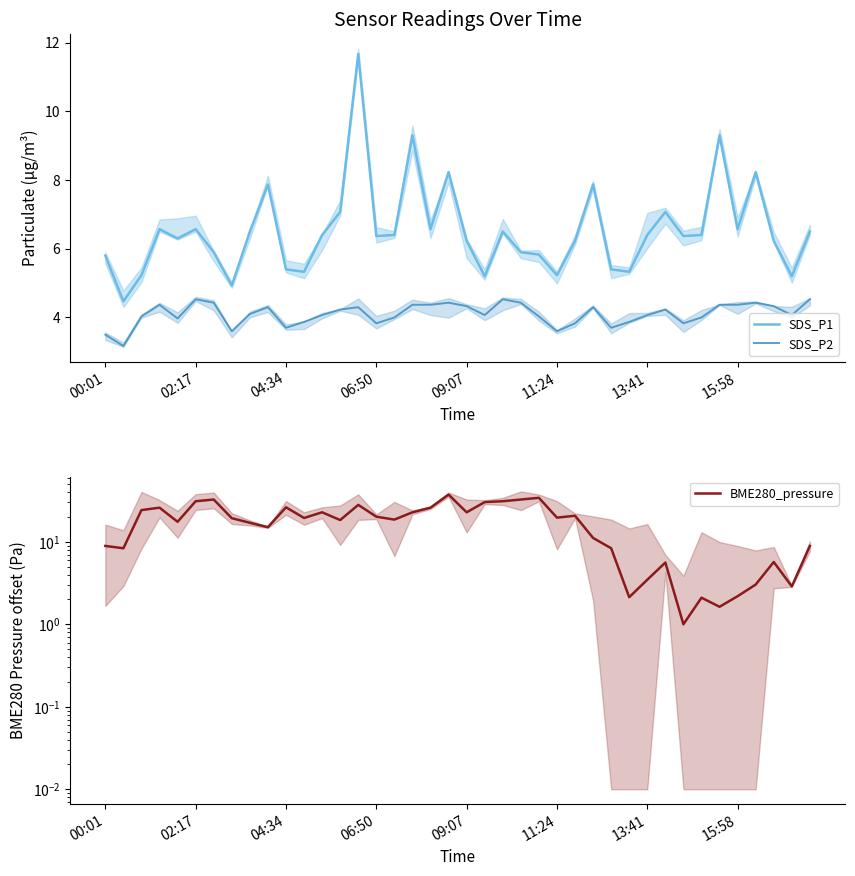

How many interior local peaks does the BME280_pressure series have?

11